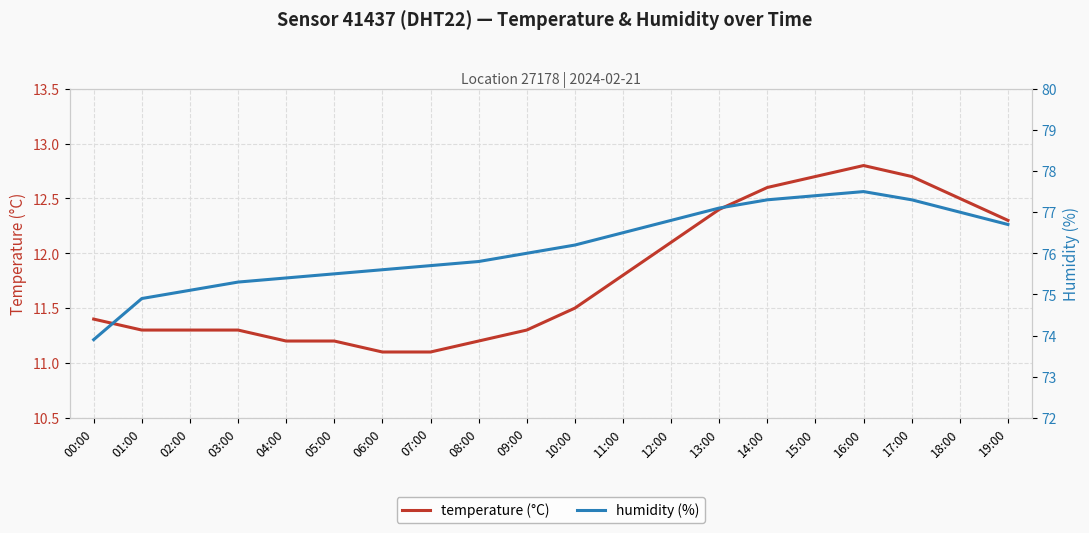

True or false: temperature (°C) has a value of 12.3 at 19:00.

True